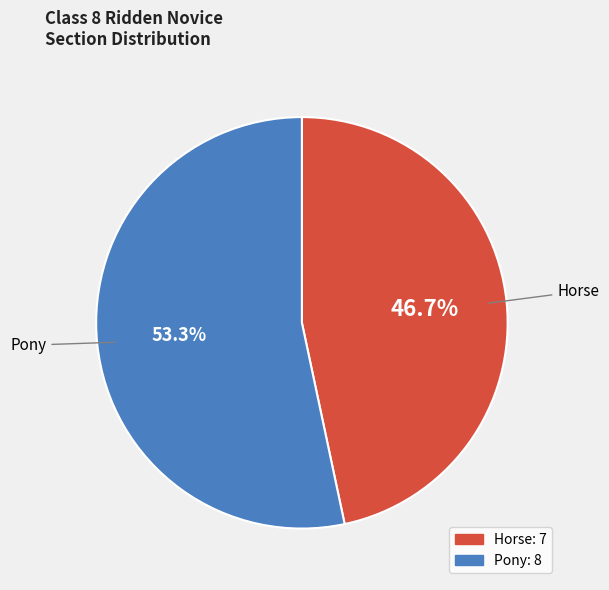

What is the smallest slice in the pie chart?

Horse